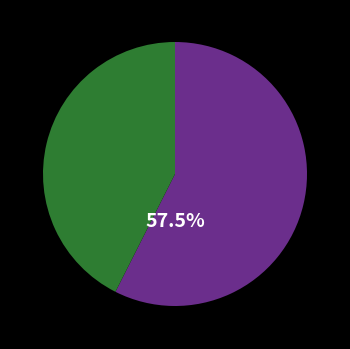

Does any single category account for the majority?

Yes